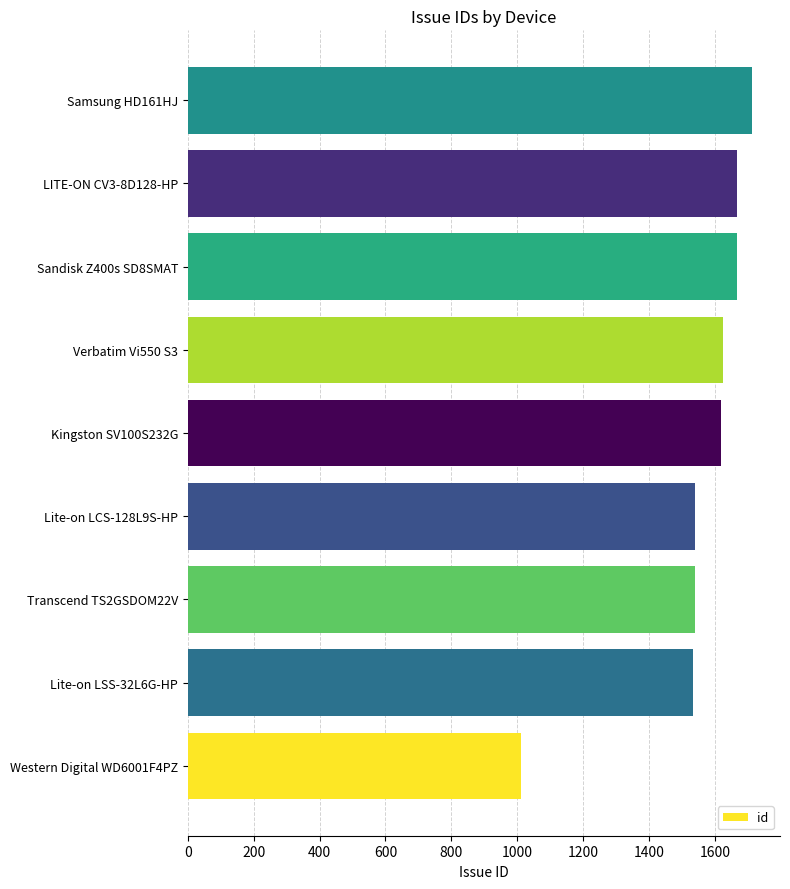

At which label is the value closest to 1362?

Lite-on LSS-32L6G-HP